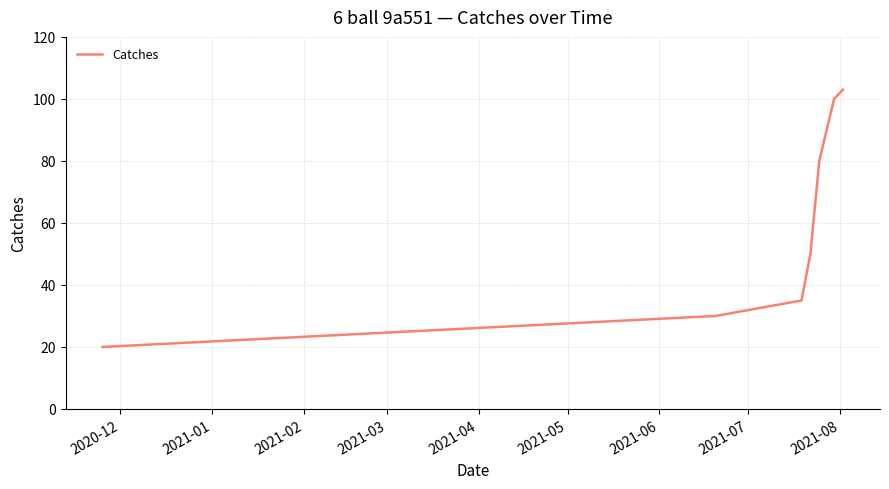

What is the minimum value shown in the chart?

20